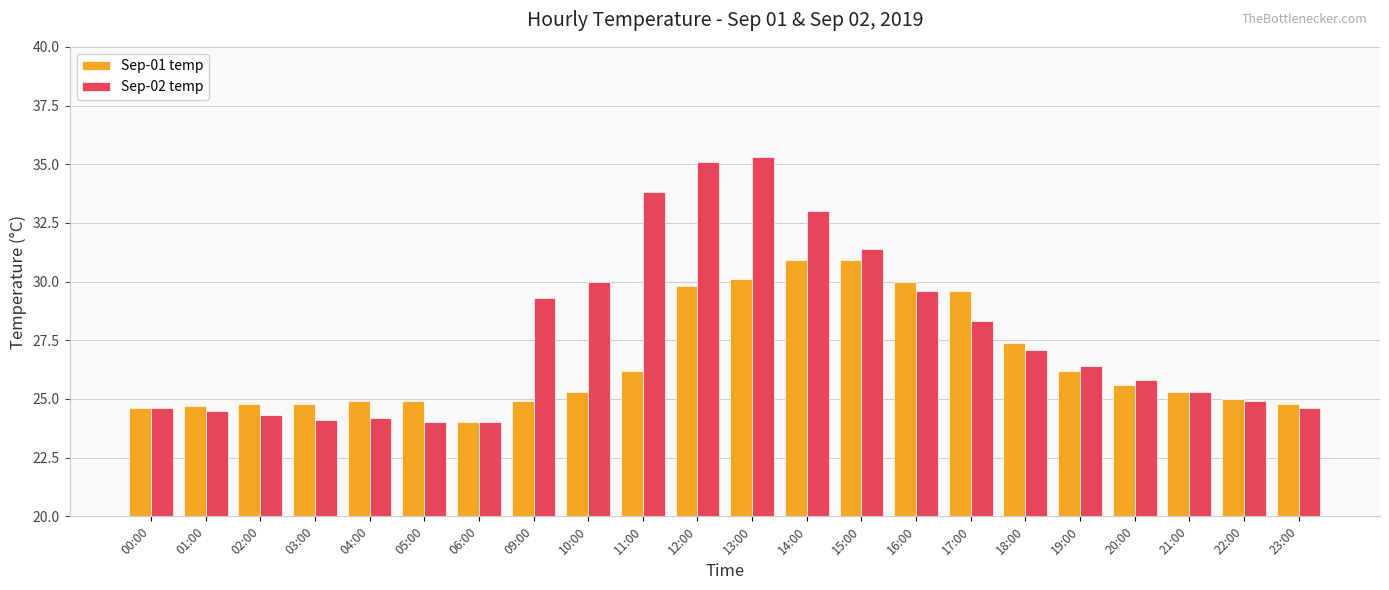

Reading right to left, what are all the values shown in this chart?

Sep-01 temp: 23:00=24.8	22:00=25.0	21:00=25.3	20:00=25.6	19:00=26.2	18:00=27.4	17:00=29.6	16:00=30.0	15:00=30.9	14:00=30.9	13:00=30.1	12:00=29.8	11:00=26.2	10:00=25.3	09:00=24.9	06:00=24.0	05:00=24.9	04:00=24.9	03:00=24.8	02:00=24.8	01:00=24.7	00:00=24.6
Sep-02 temp: 23:00=24.6	22:00=24.9	21:00=25.3	20:00=25.8	19:00=26.4	18:00=27.1	17:00=28.3	16:00=29.6	15:00=31.4	14:00=33.0	13:00=35.3	12:00=35.1	11:00=33.8	10:00=30.0	09:00=29.3	06:00=24.0	05:00=24.0	04:00=24.2	03:00=24.1	02:00=24.3	01:00=24.5	00:00=24.6